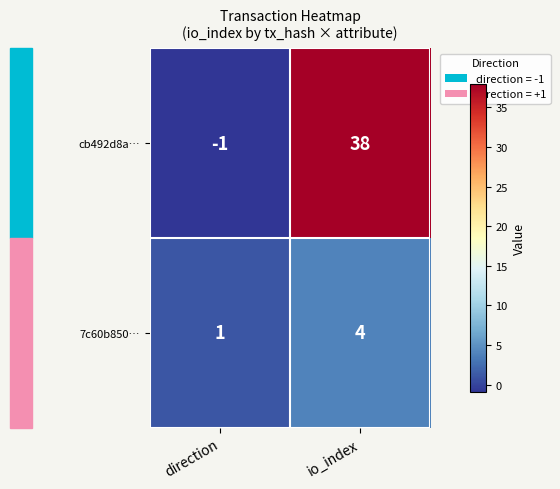

Which series has the largest total across all categories?

cb492d8a…